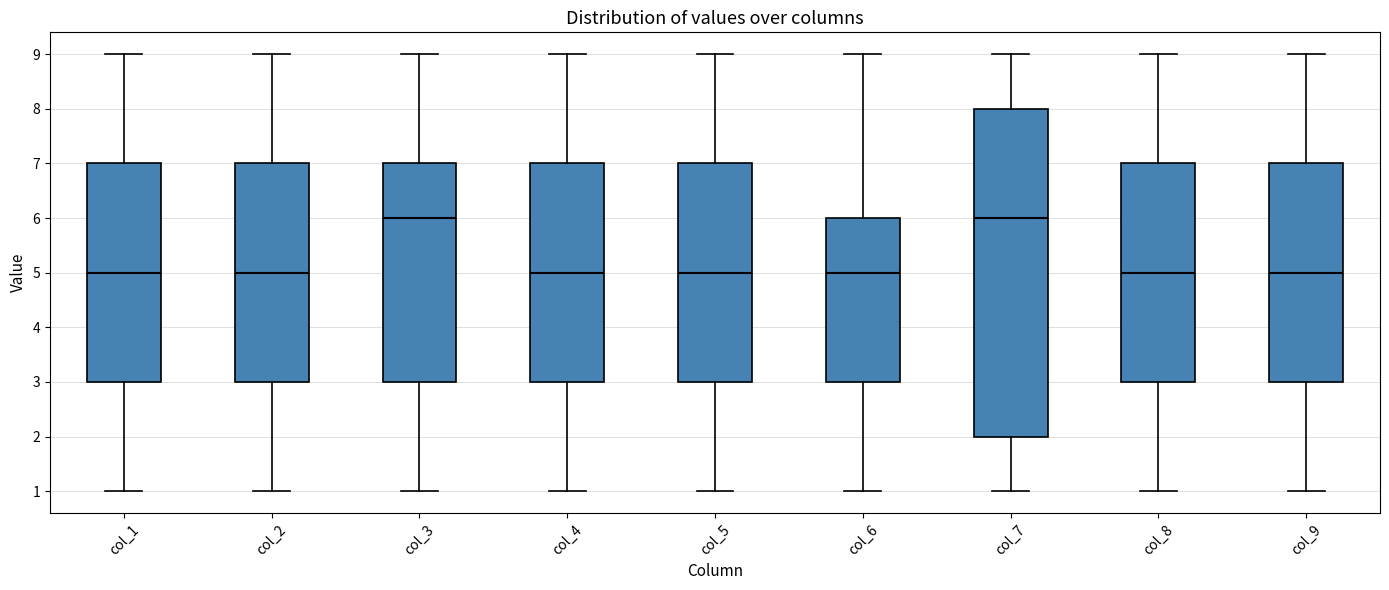

Where does the upper whisker of the box for col_3 end on the y-axis? The values are not printed on the chart, so give them approximately, as read against the axis.

9